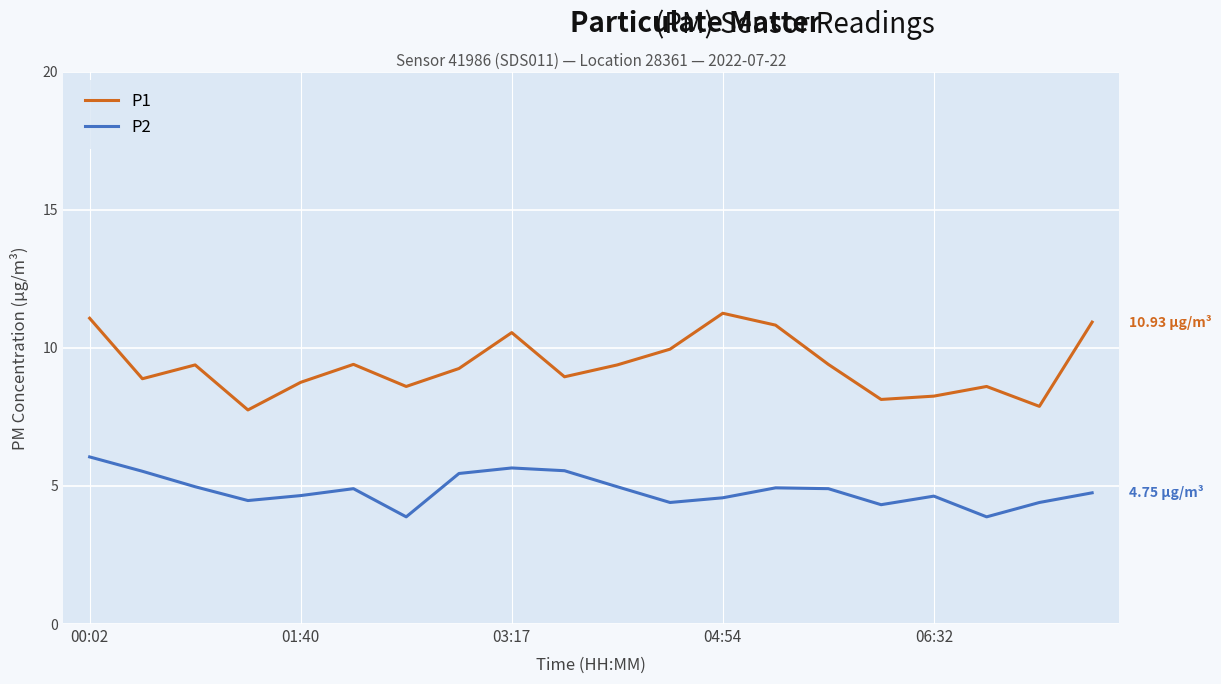

List the series in order of their peak value, highest first.

P1, P2